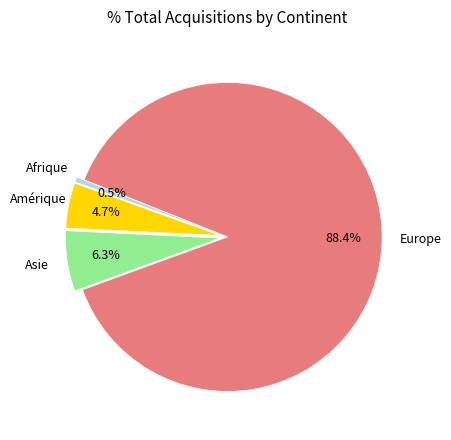

Is there a majority slice in this chart?

Yes